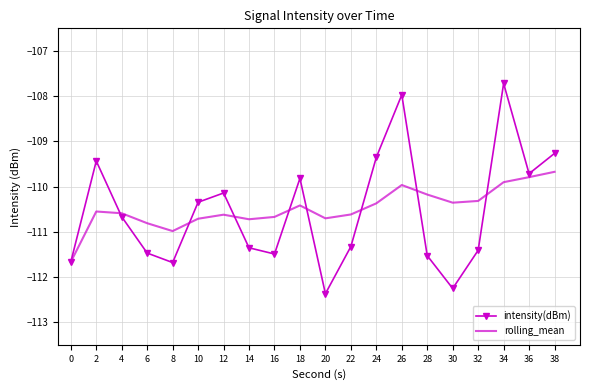

Which series has the largest total across all categories?

rolling_mean